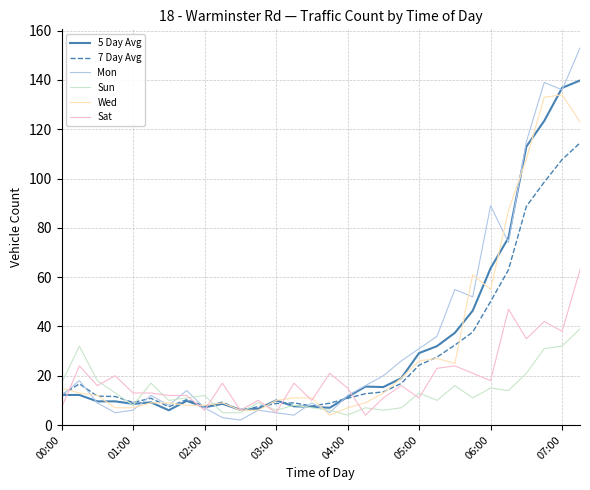

What is the maximum value for Wed?

134.0